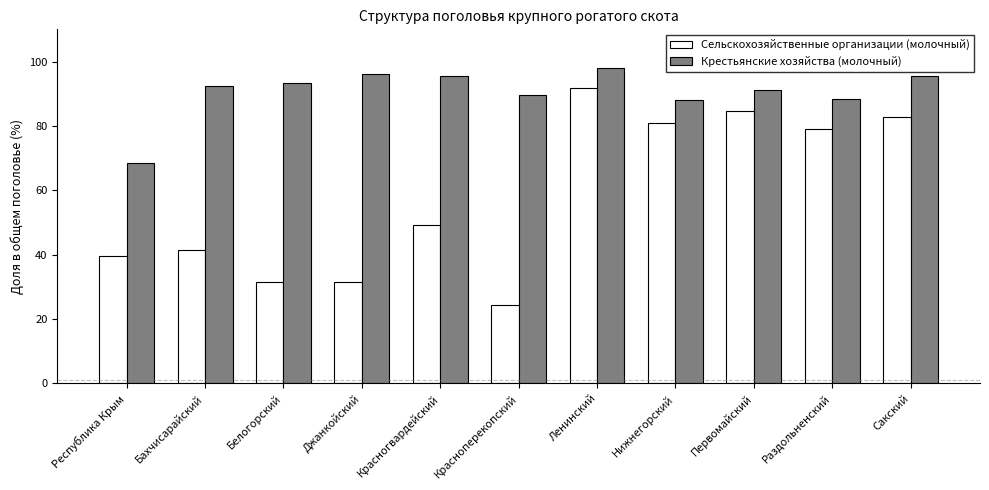

The value of Сельскохозяйственные организации (молочный) at Бахчисарайский is 56.0. True or false?

False